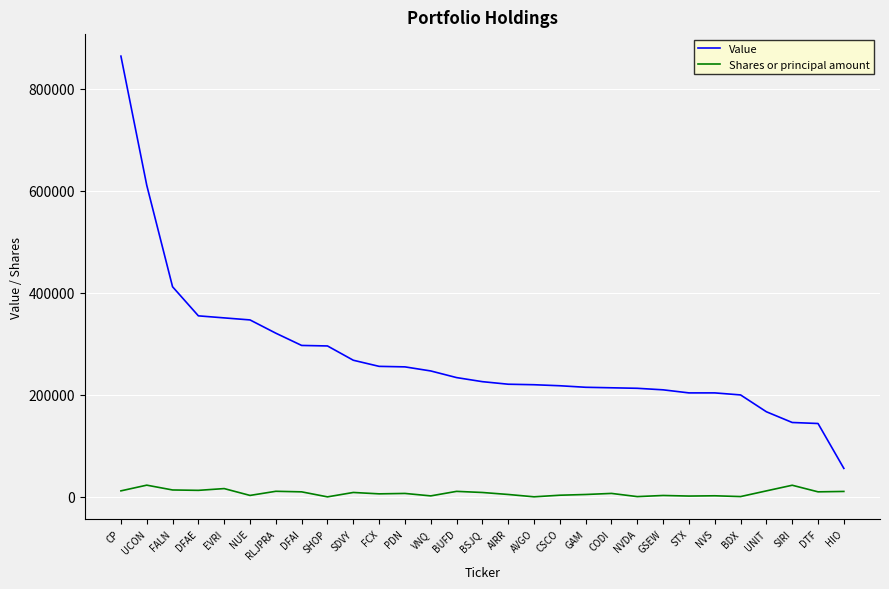

At how many categories does at least one series exceed 714592?

1